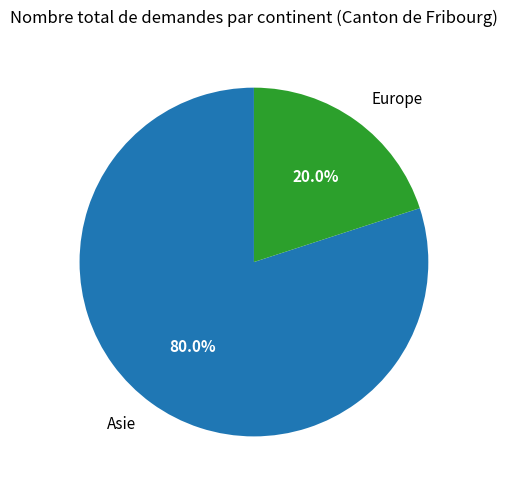

How many segments does this pie chart have?

2